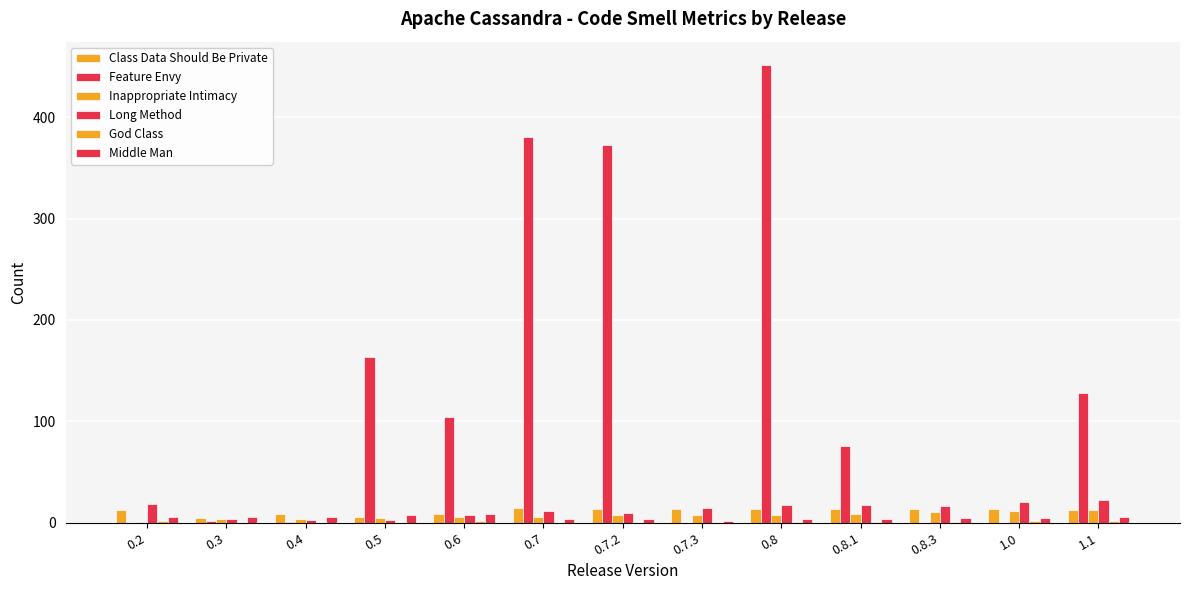

How many distinct data groups are displayed?

6